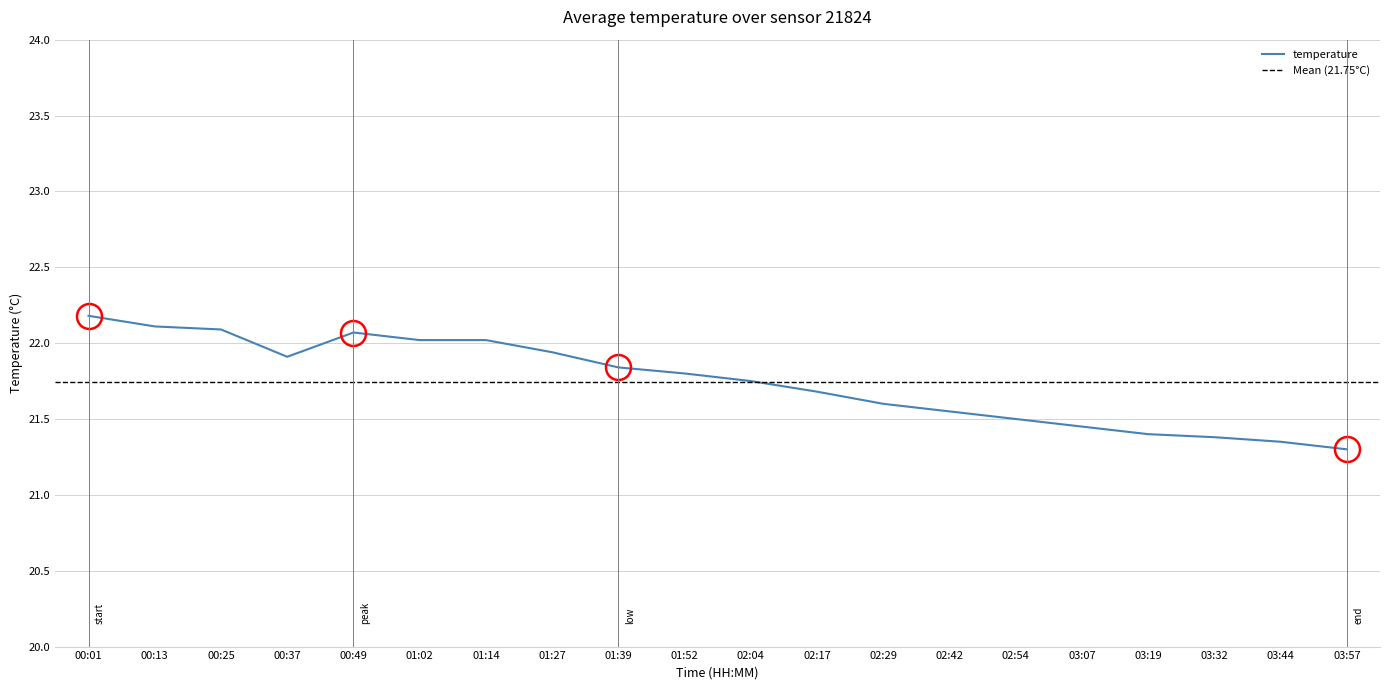

Reading left to right, transcribe all the data shown in this chart.

22.2	22.1	22.1	21.9	22.1	22.0	22.0	21.9	21.8	21.8	21.8	21.7	21.6	21.6	21.5	21.4	21.4	21.4	21.4	21.3